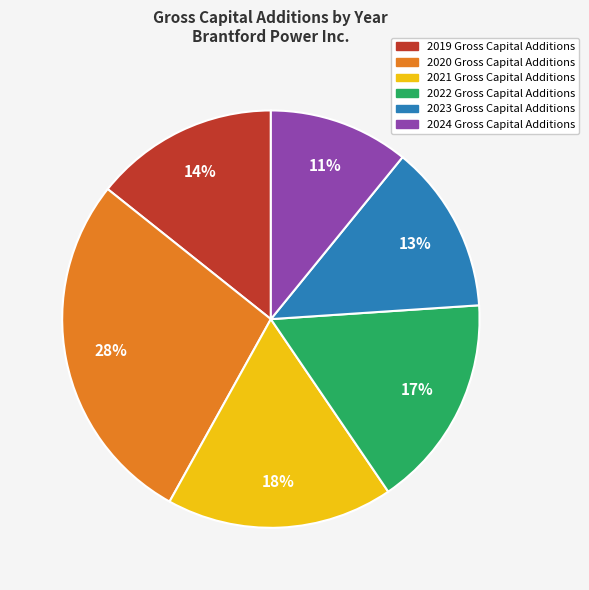

Does any single category account for the majority?

No